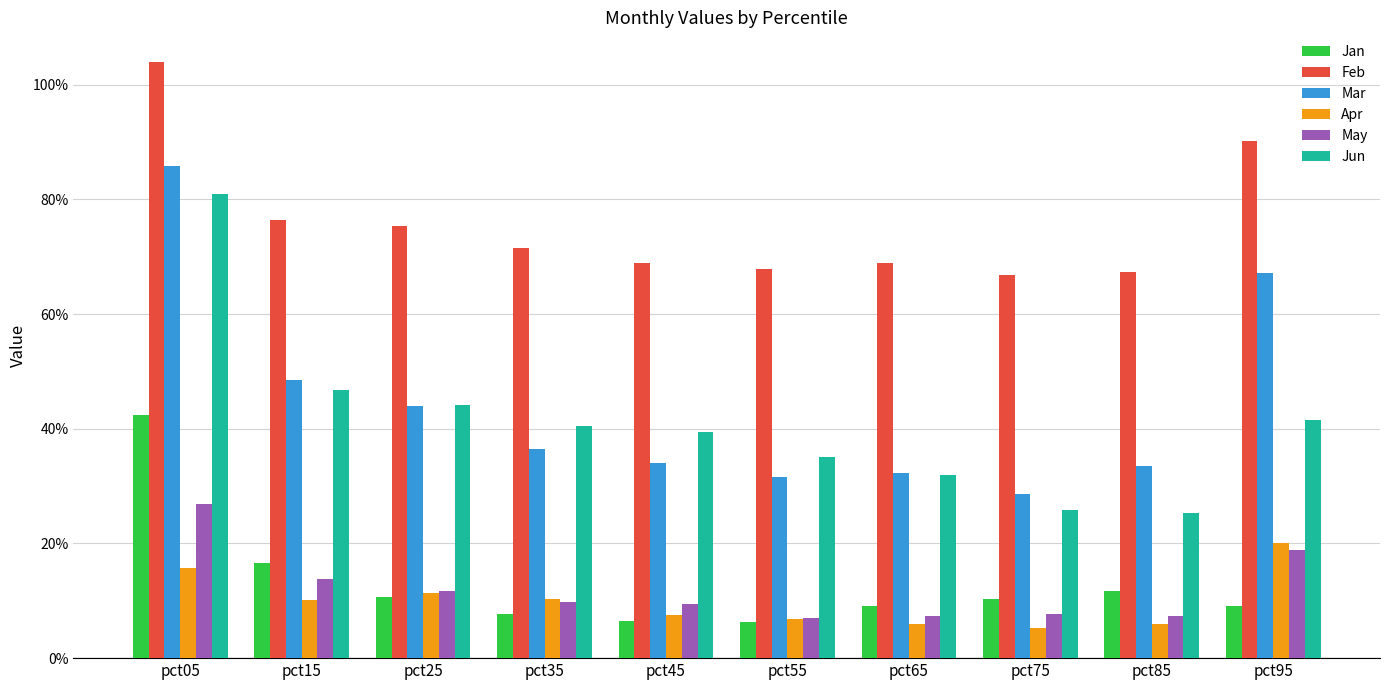

What is the value of the Apr bar at the 3rd from the left?

0.1